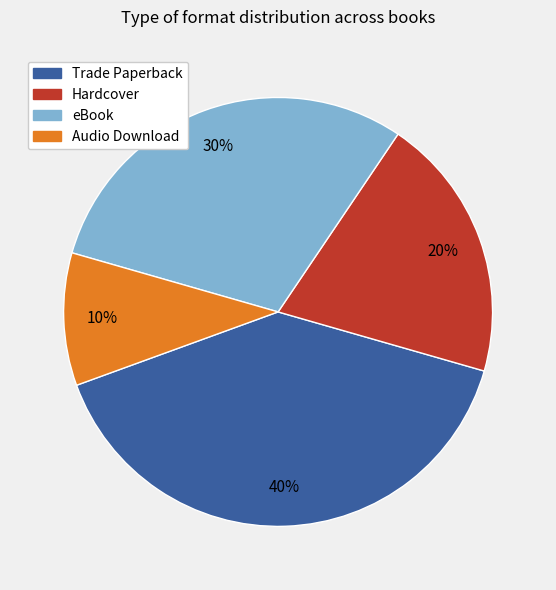

What is the ratio of the value at Trade Paperback to the value at Audio Download?

4.0